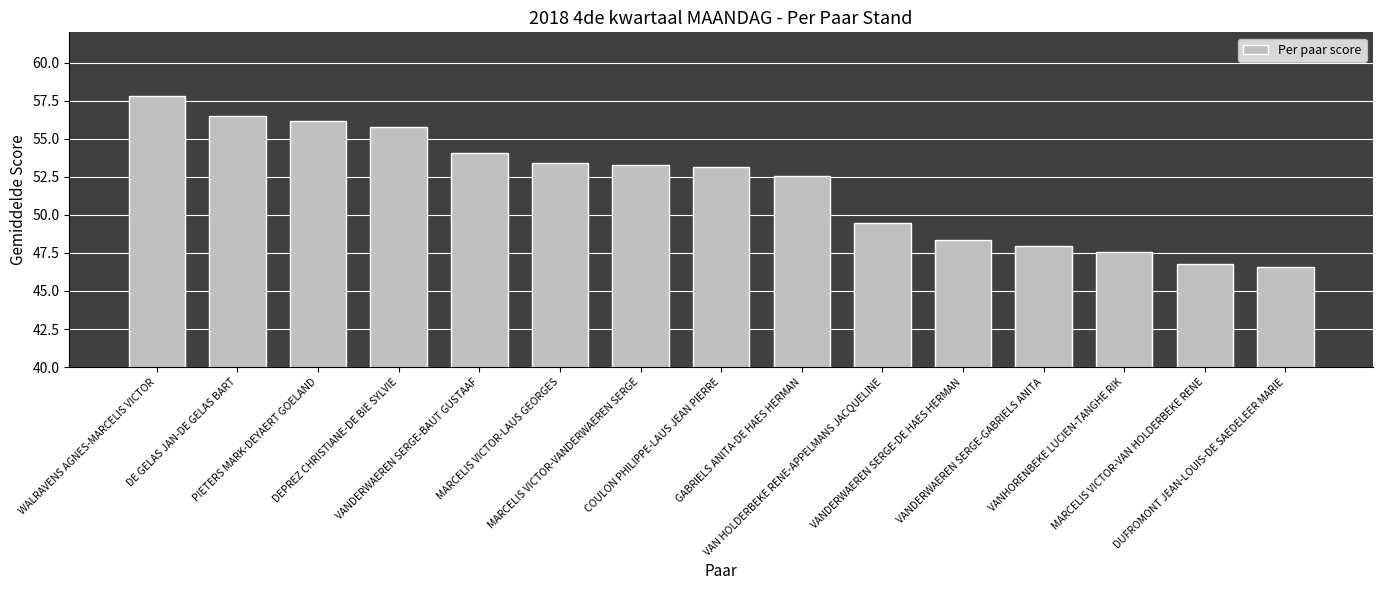

At which label is the value closest to 52?

GABRIELS ANITA-DE HAES HERMAN